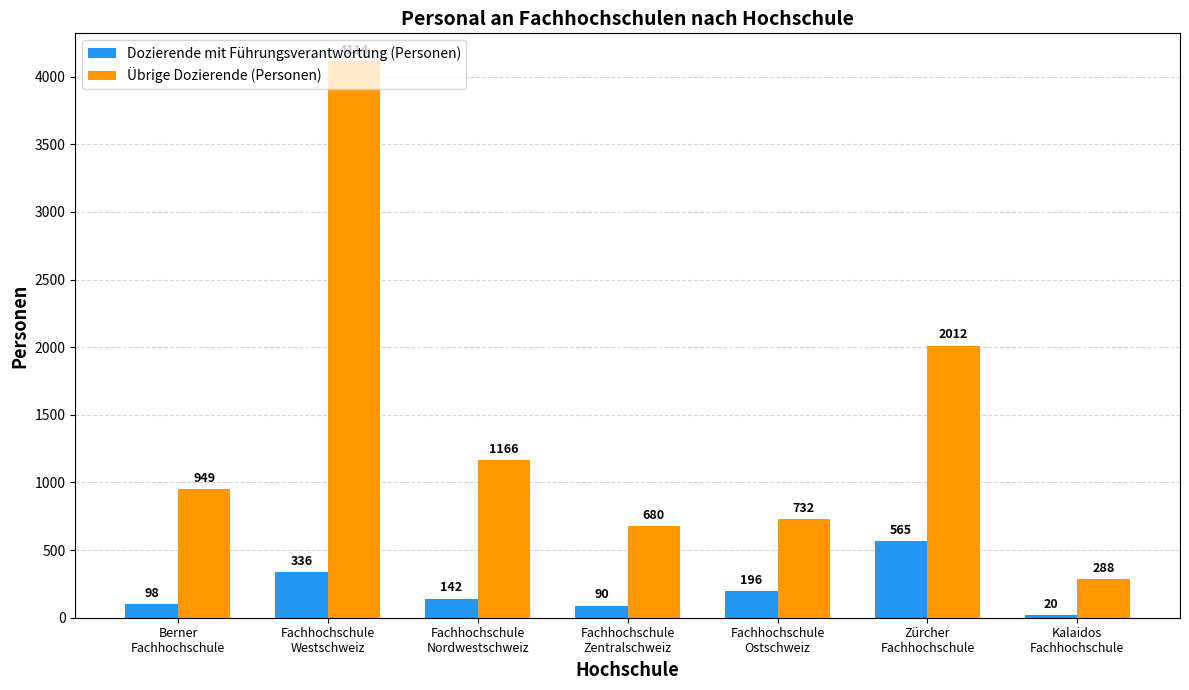

At which label does Dozierende mit Führungsverantwortung (Personen) first exceed 142?

Fachhochschule
Westschweiz